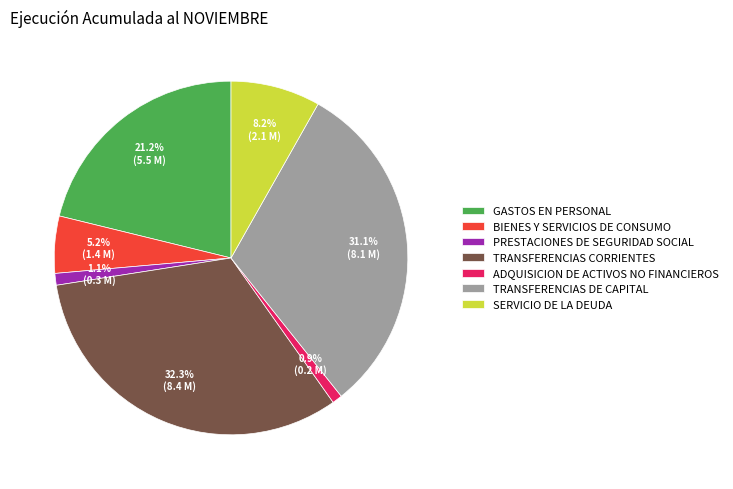

Is there a majority slice in this chart?

No